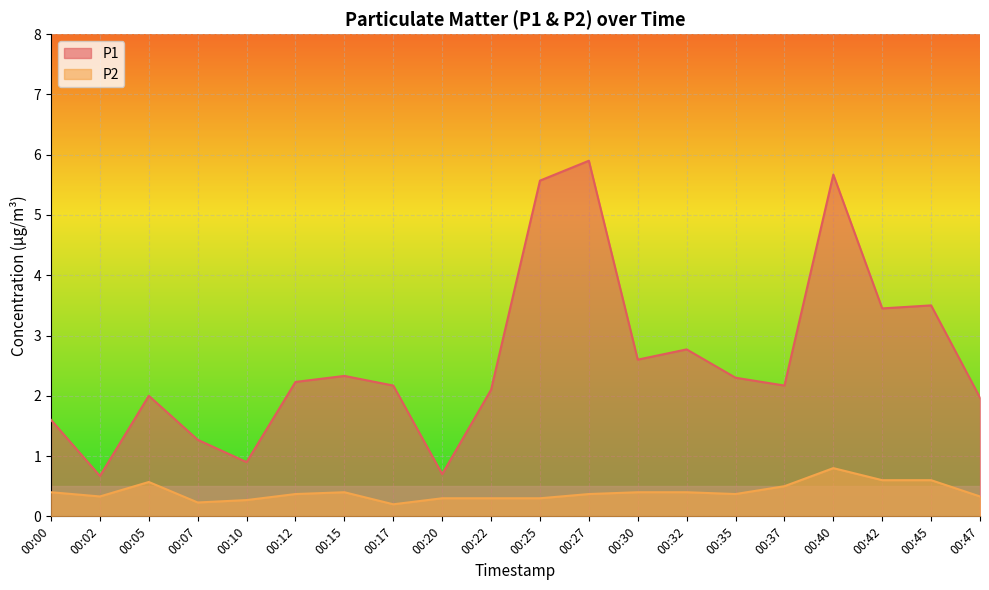

Rank the series at 00:07 from highest to lowest value.

P1, P2